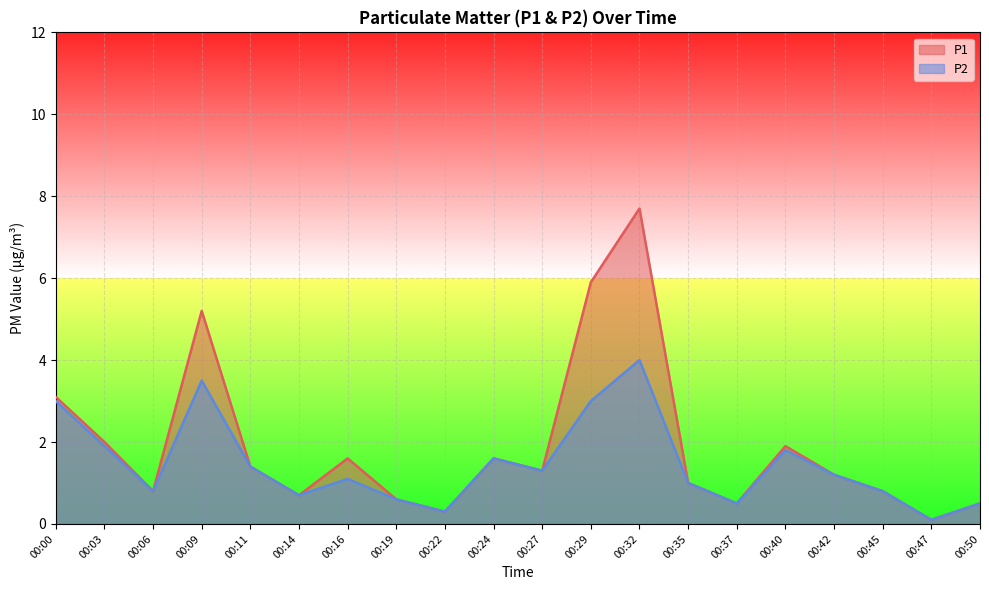

At which label is P1 closest to 3?

00:00